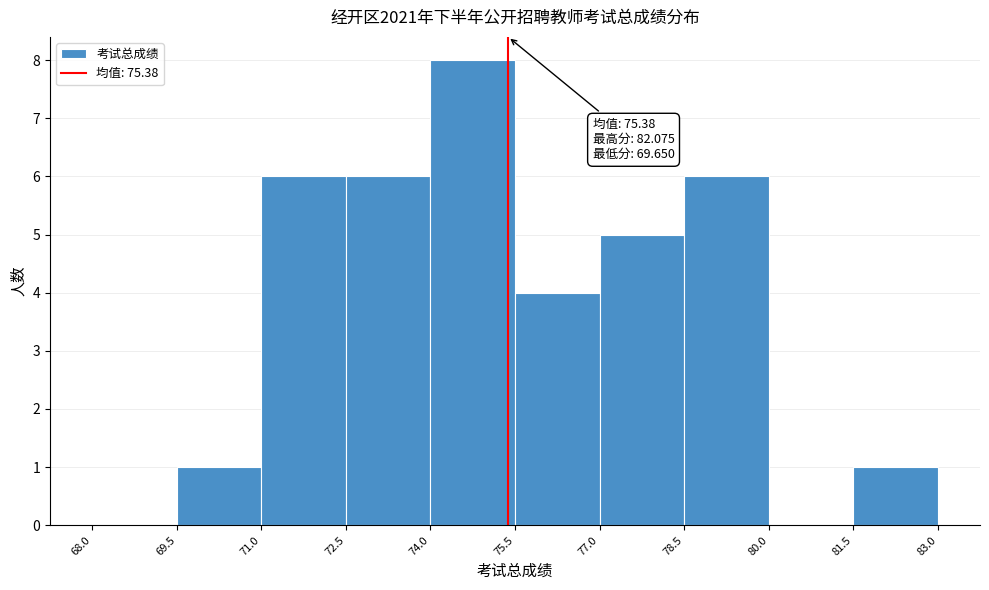

Which range on the x-axis has the tallest bar?

74.0 to 75.5